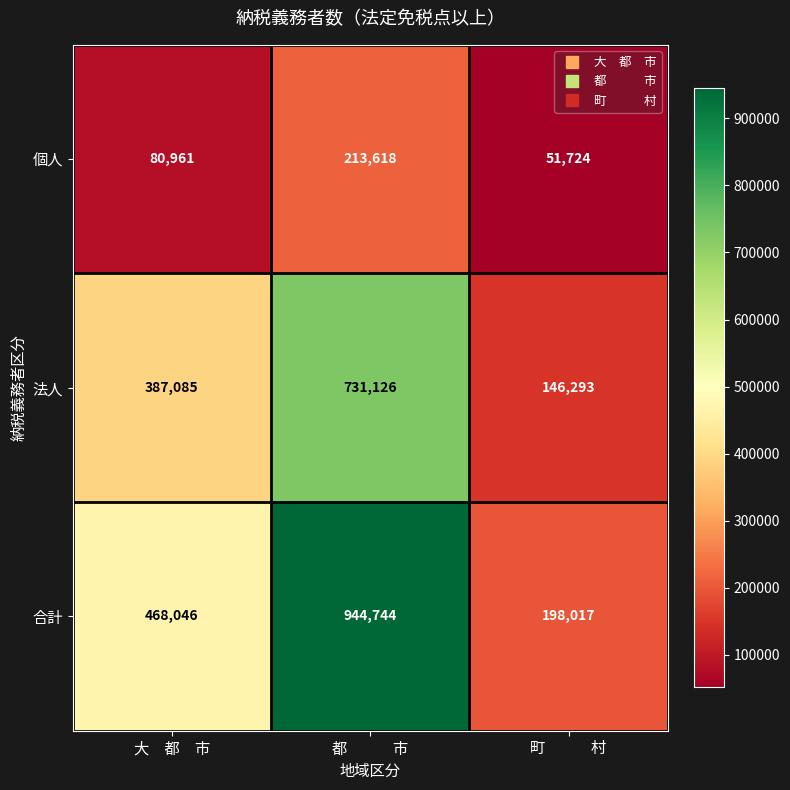

At how many categories does at least one series exceed 126967?

3